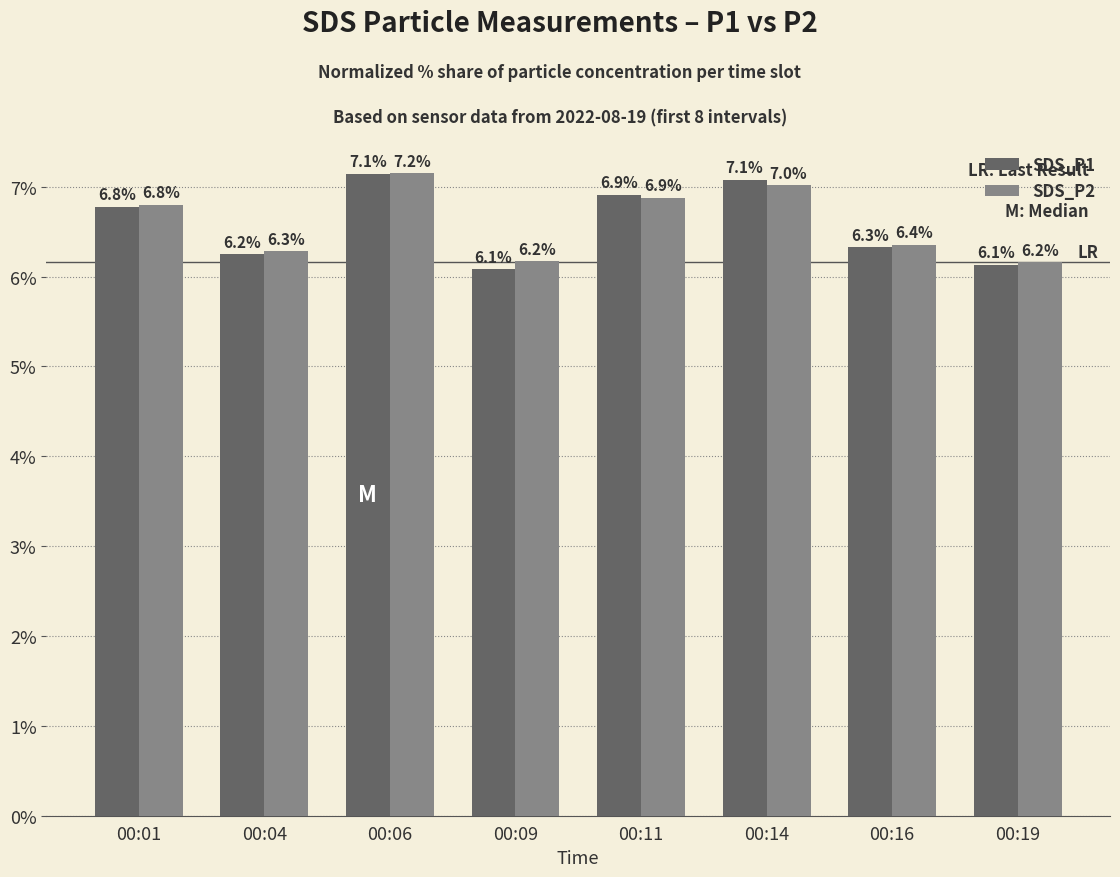

Which series changed the most between 00:09 and 00:11?

SDS_P1